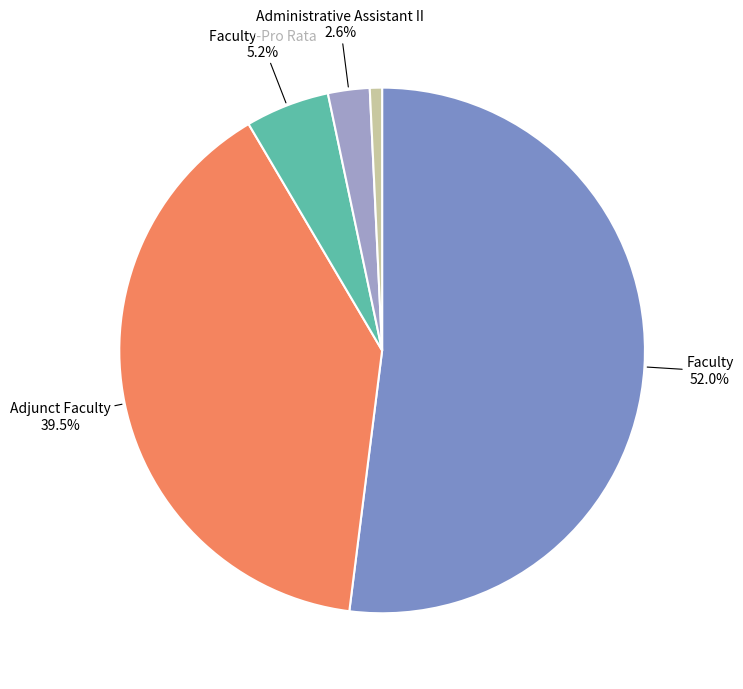

Is there any slice that represents more than half of the pie?

Yes